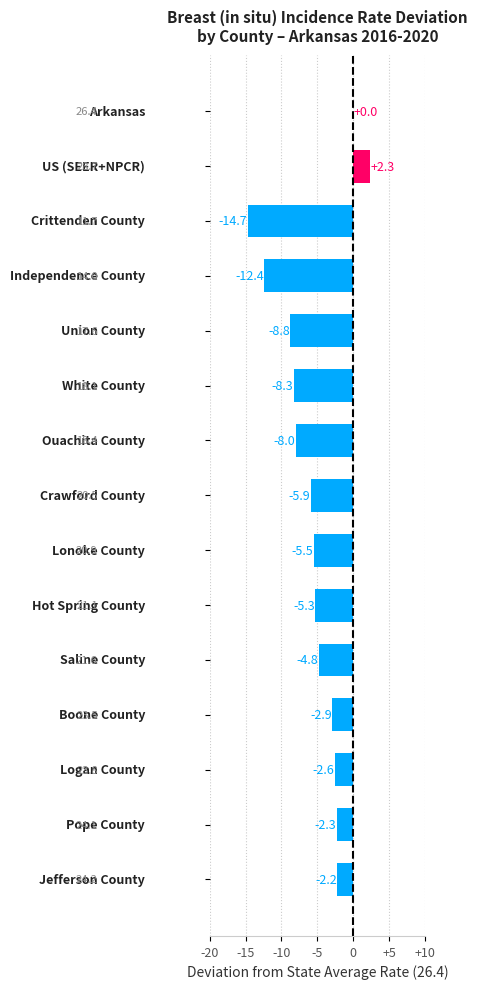

What is the maximum value shown in the chart?

2.3